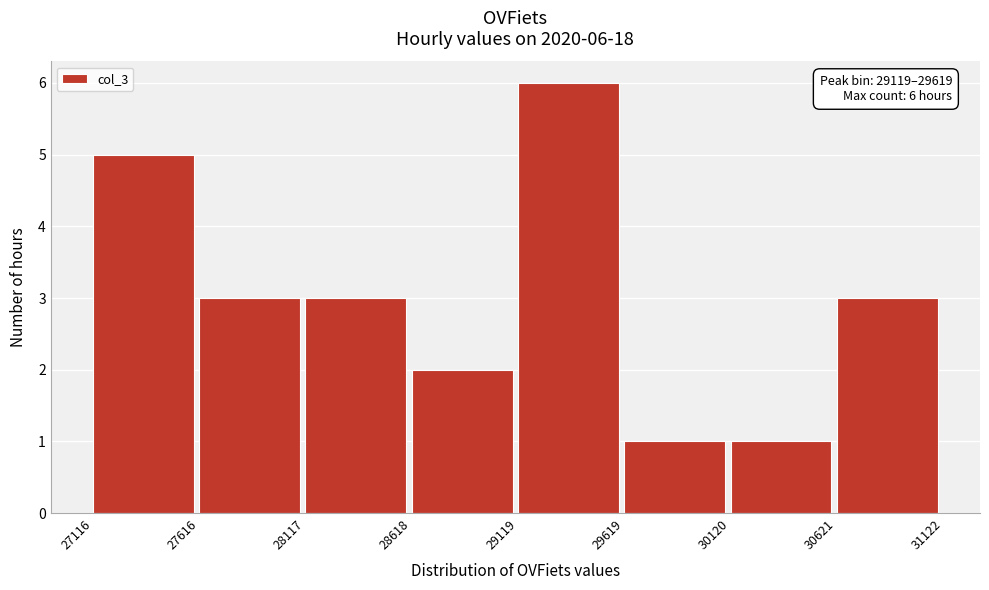

Over which range of the x-axis is the bar tallest?

29119 to 29619